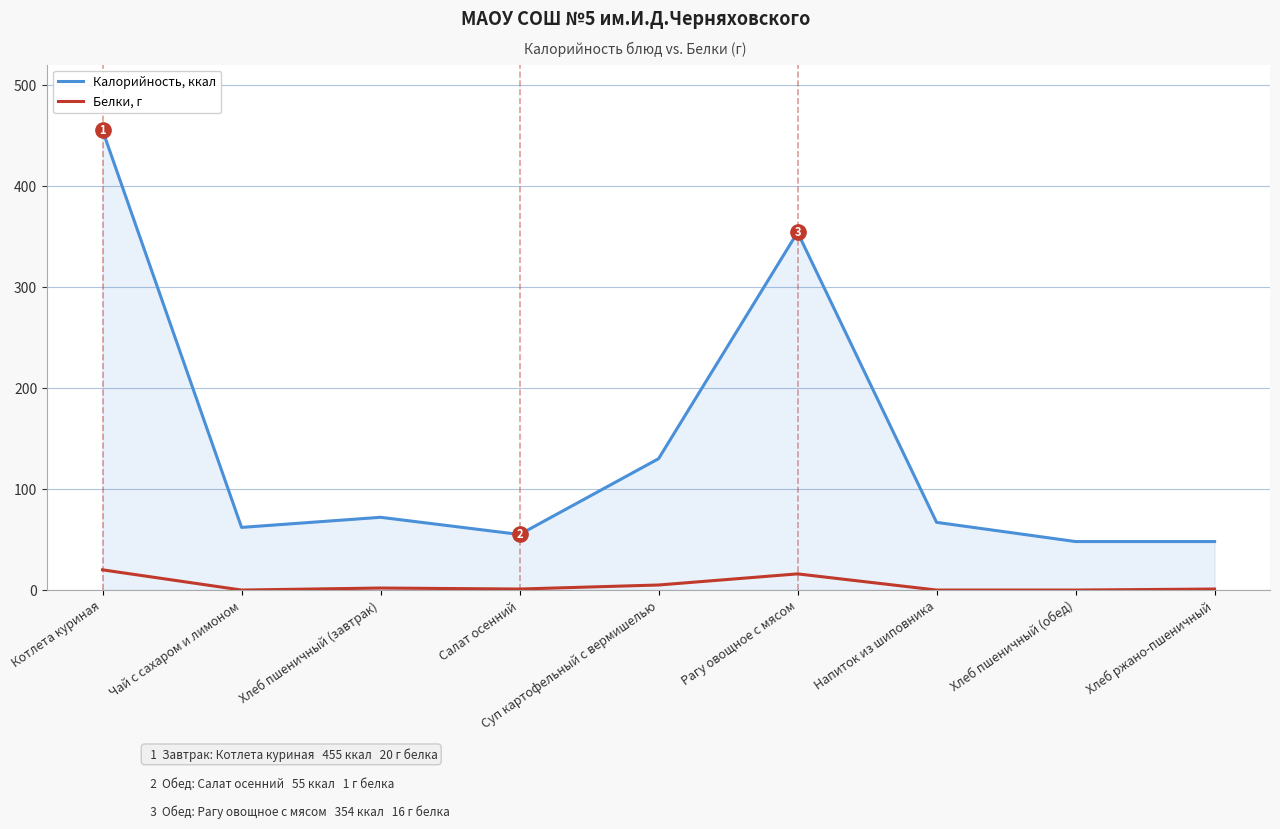

In Белки, г, how many points are higher than both neighbors (excluding endpoints)?

2